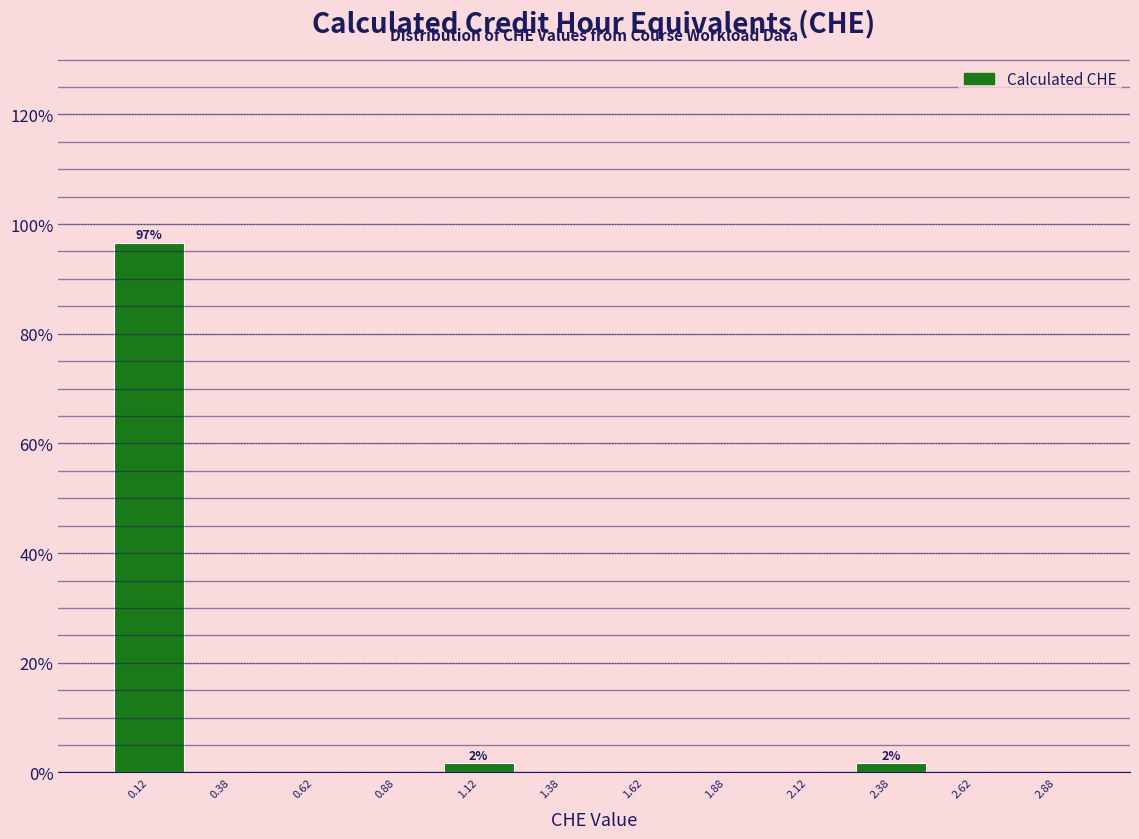

Which range on the x-axis has the tallest bar?

0.00 to 0.25